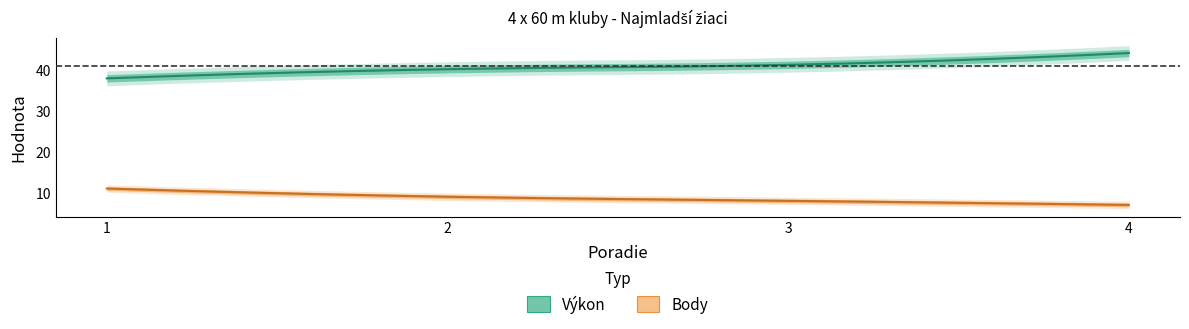

What is the approximate value of Výkon at 2?

40.1